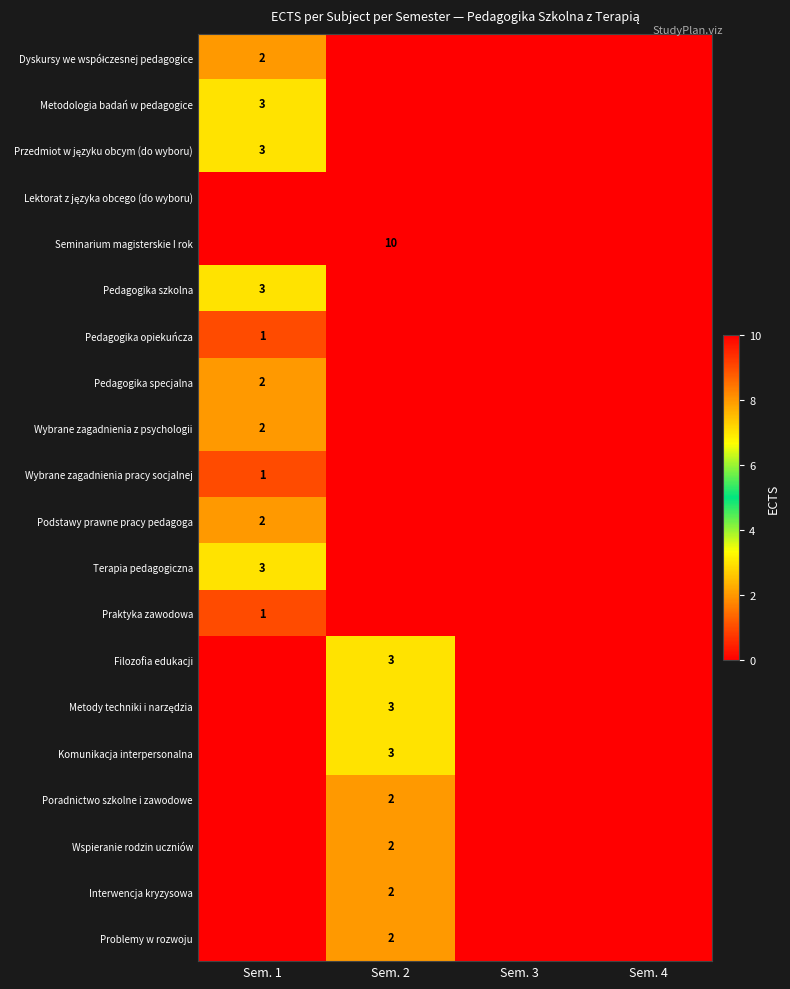

At which category is the sum across all series the highest?

Sem. 2